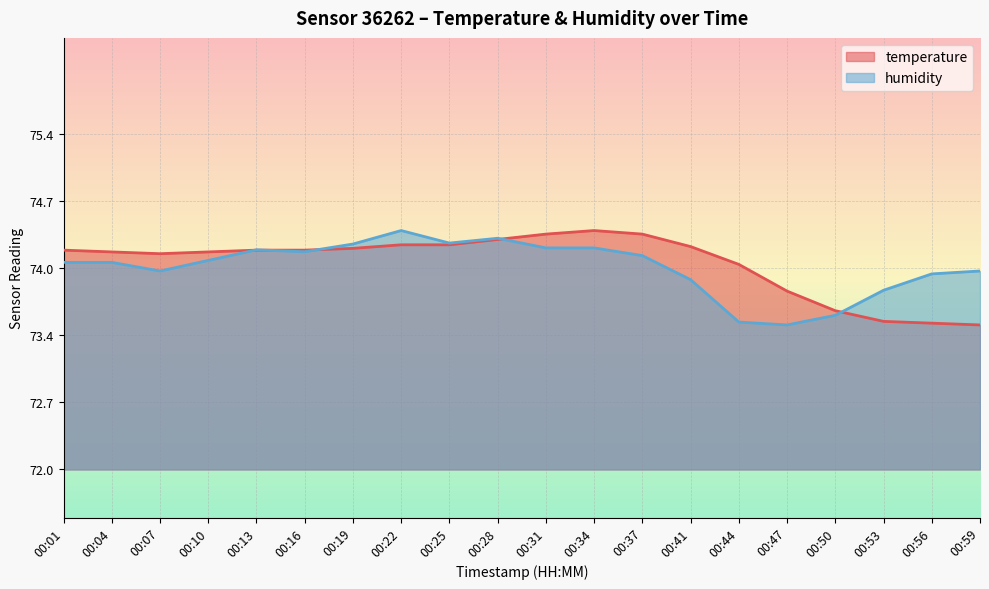

Reading left to right, list all the values displayed in this chart.

temperature: 74.2	74.2	74.2	74.2	74.2	74.2	74.3	74.3	74.3	74.3	74.4	74.4	74.4	74.3	74.1	73.8	73.6	73.5	73.5	73.5
humidity: 74.1	74.1	74.0	74.1	74.2	74.2	74.3	74.4	74.3	74.4	74.3	74.3	74.2	73.9	73.5	73.5	73.6	73.8	74.0	74.0